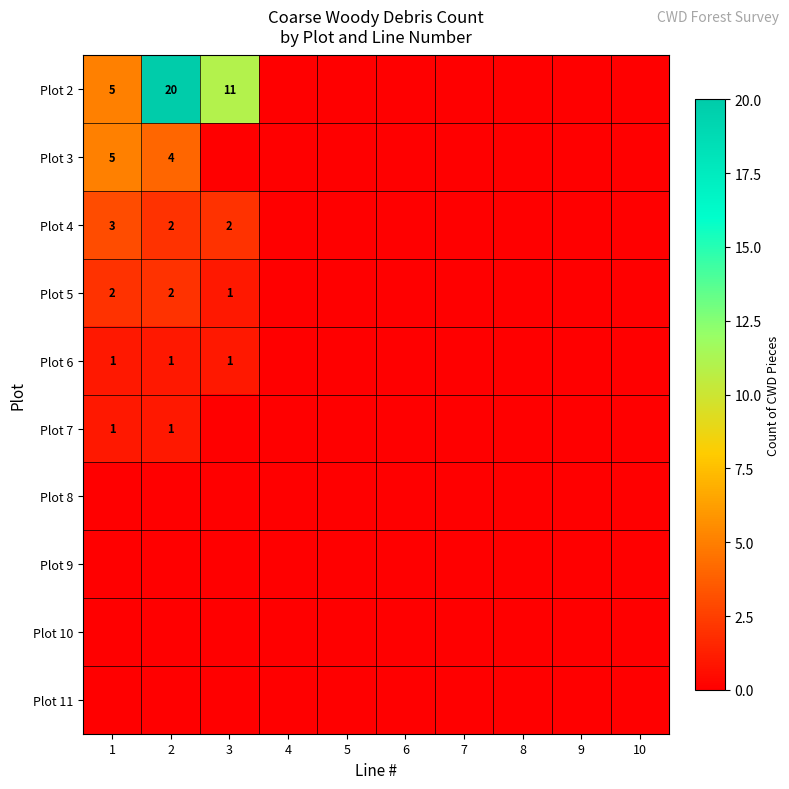

Which series changed the most between 1 and 2?

Plot 2